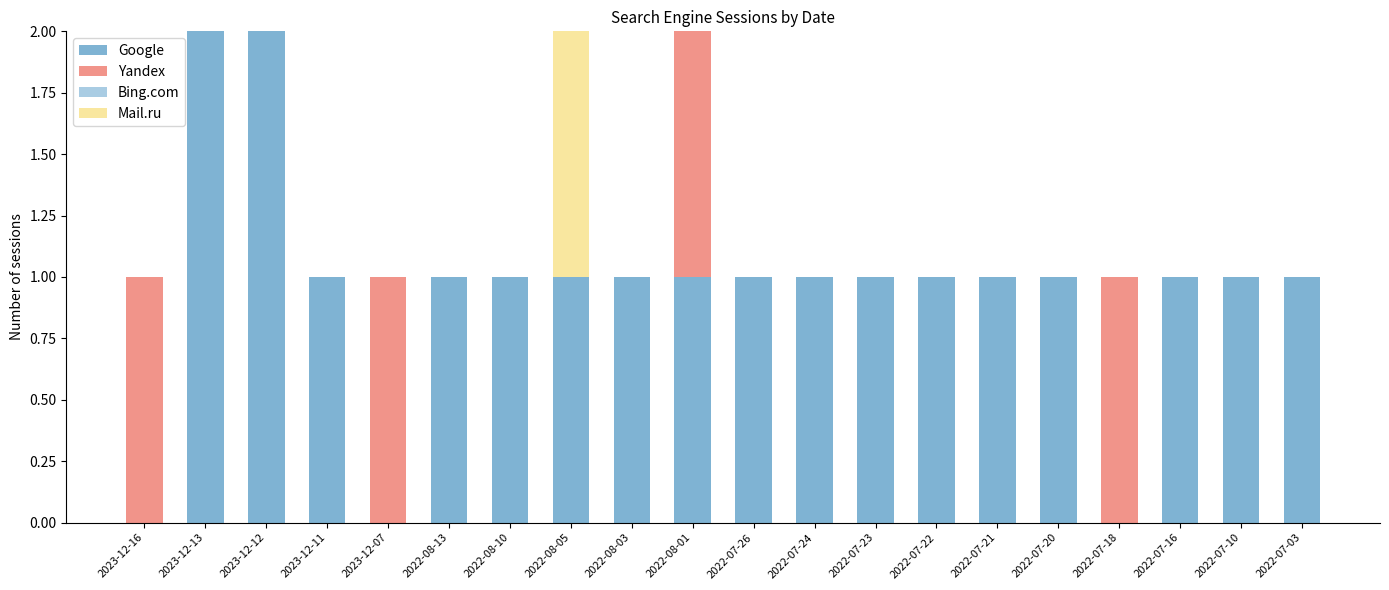

The Google series shows 1 at 2022-07-24. True or false?

True